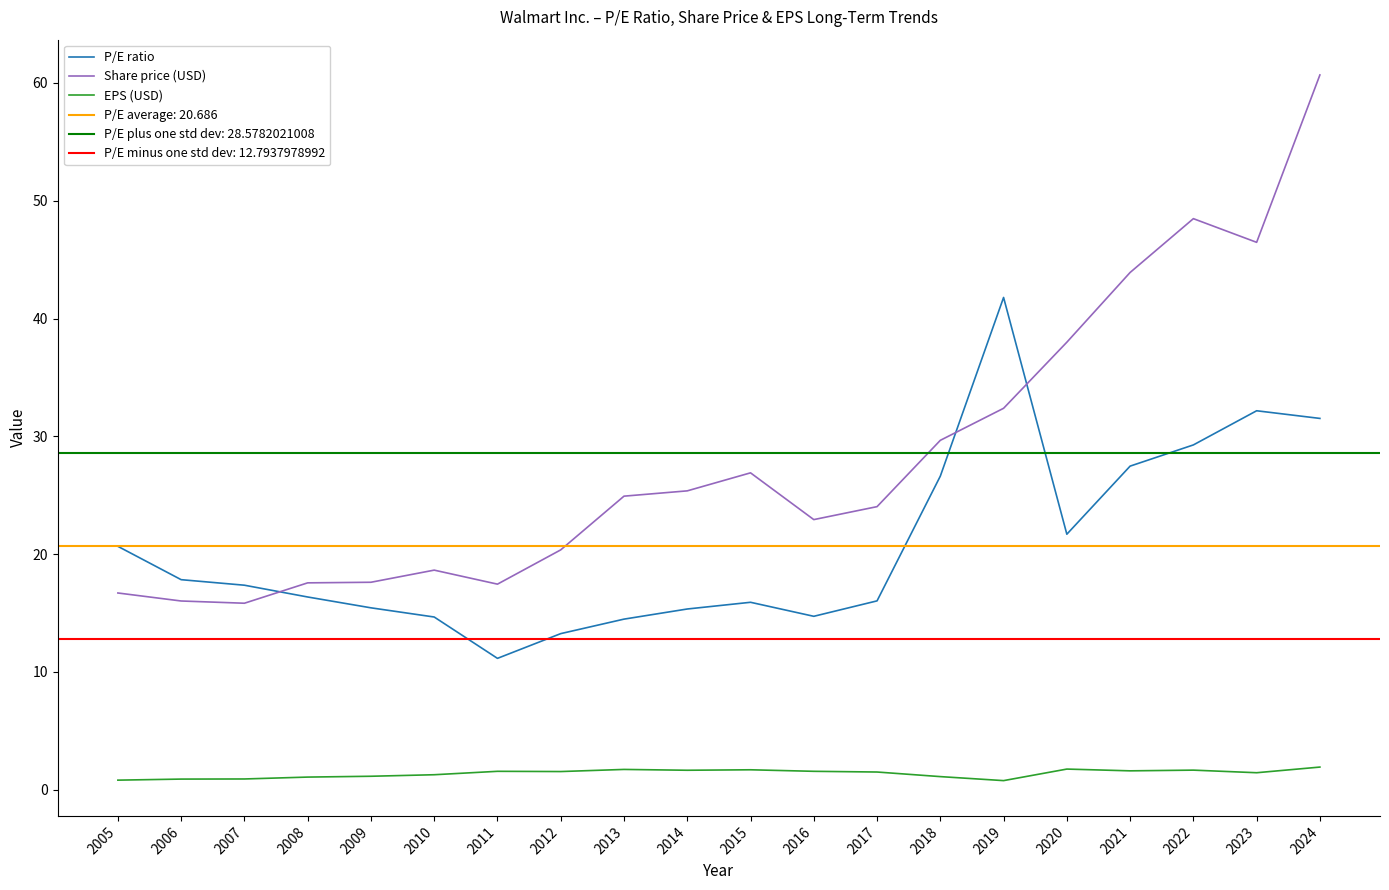

Is it true that EPS (USD) equals 1.2 at 2024?

False